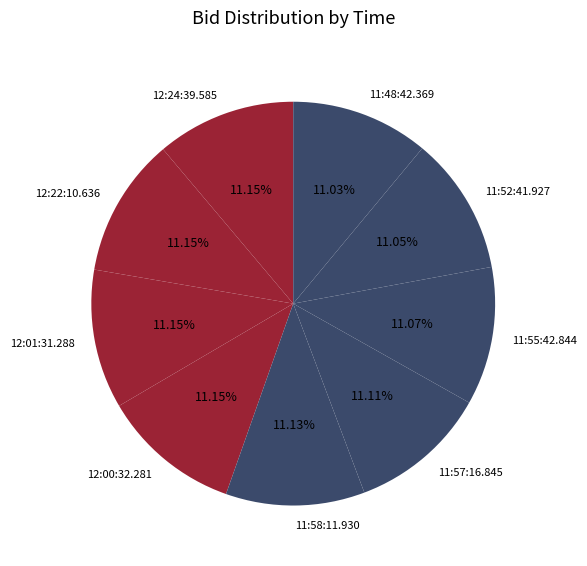

Approximately how many times larger is the value at 11:57:16.845 compared to 11:52:41.927?

1.0